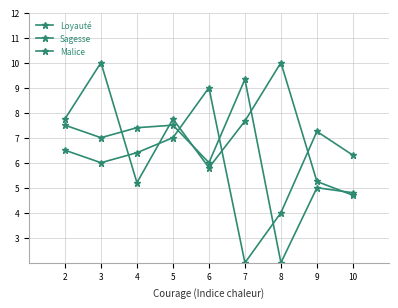

Does the chart display data point markers on the line(s)?

Yes